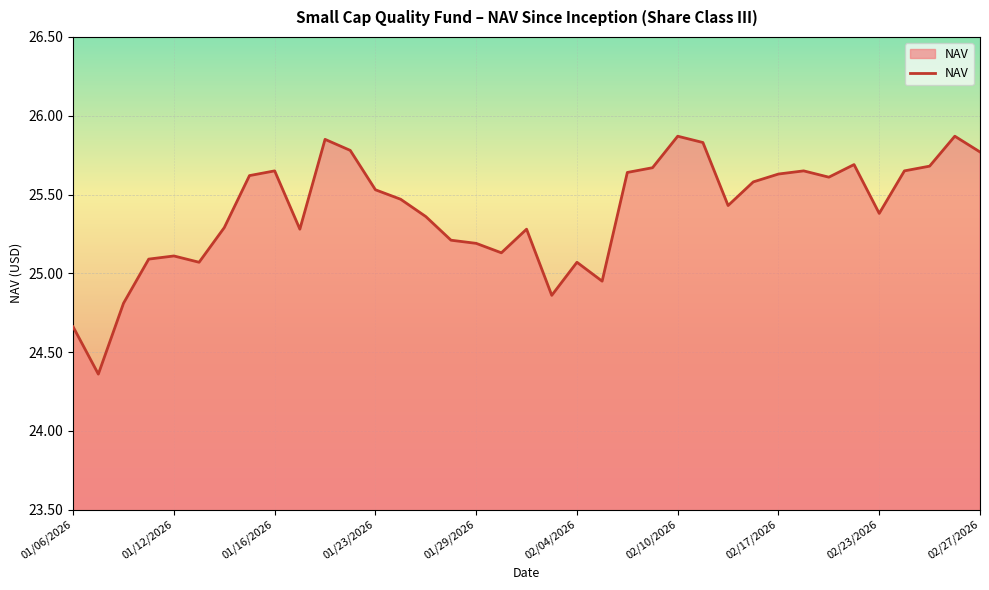

What is the change in value from 01/06/2026 to 02/23/2026?

+0.7